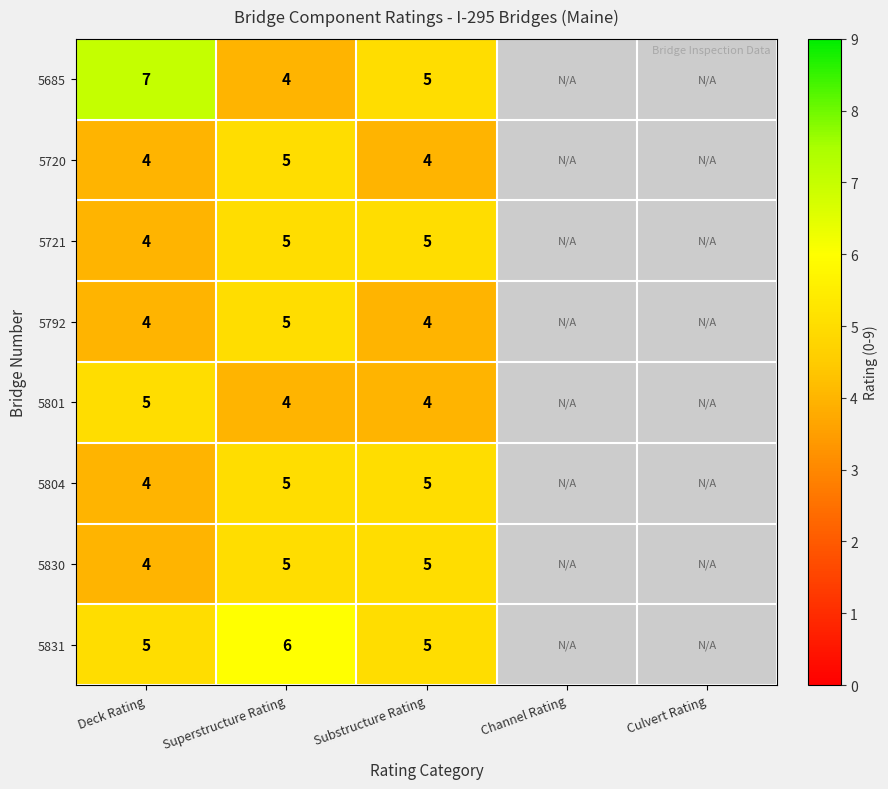

How many distinct data groups are displayed?

8